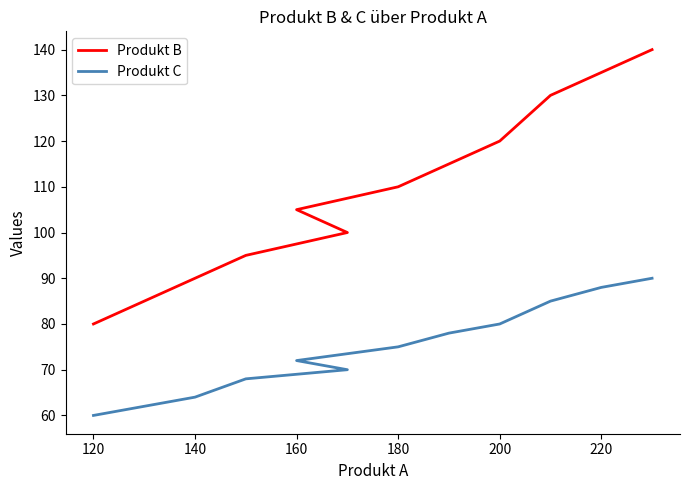

How many data points in Produkt C are less than 75?

6